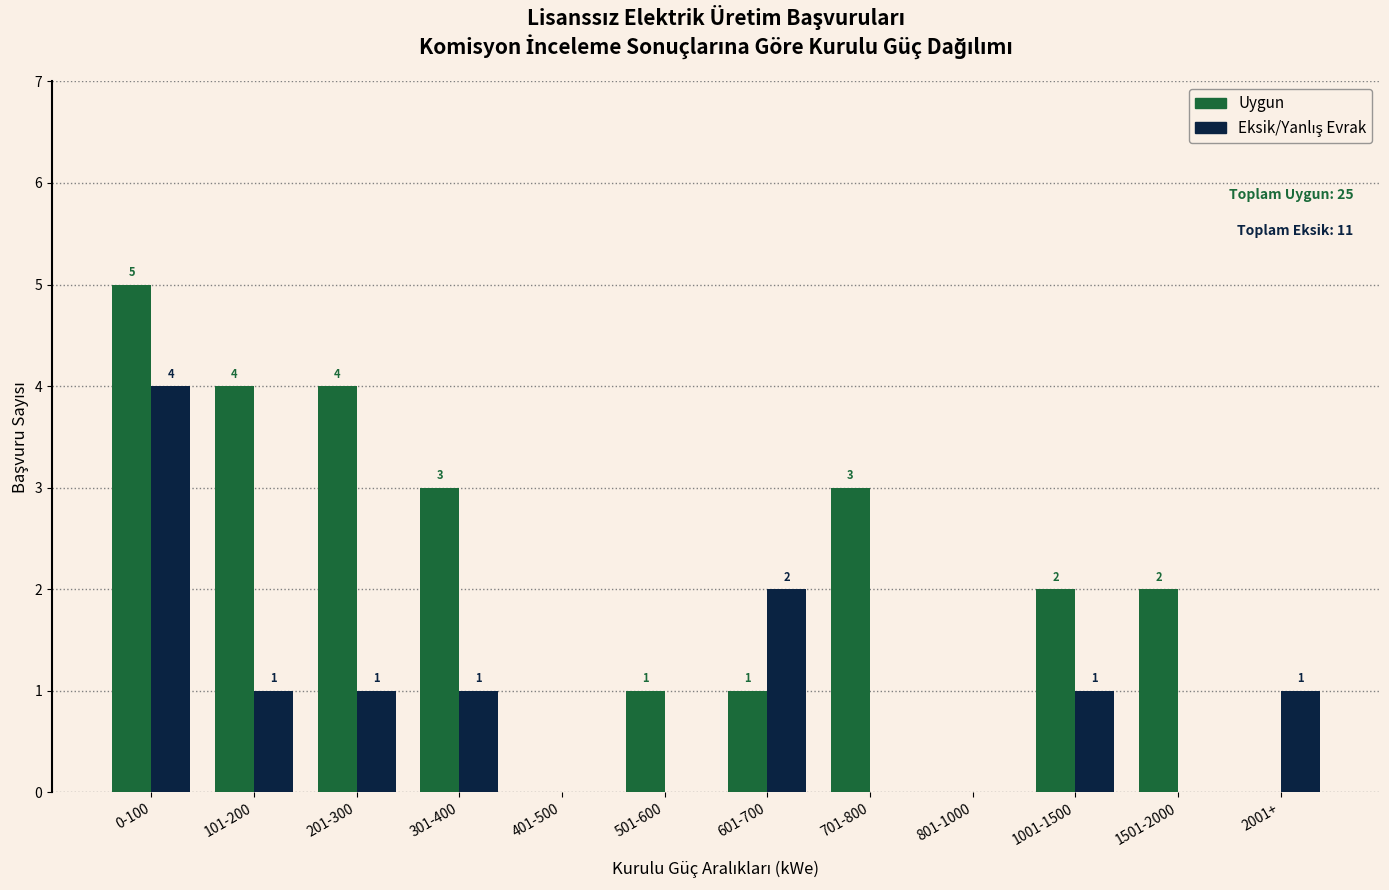

Are the bars horizontal?

No